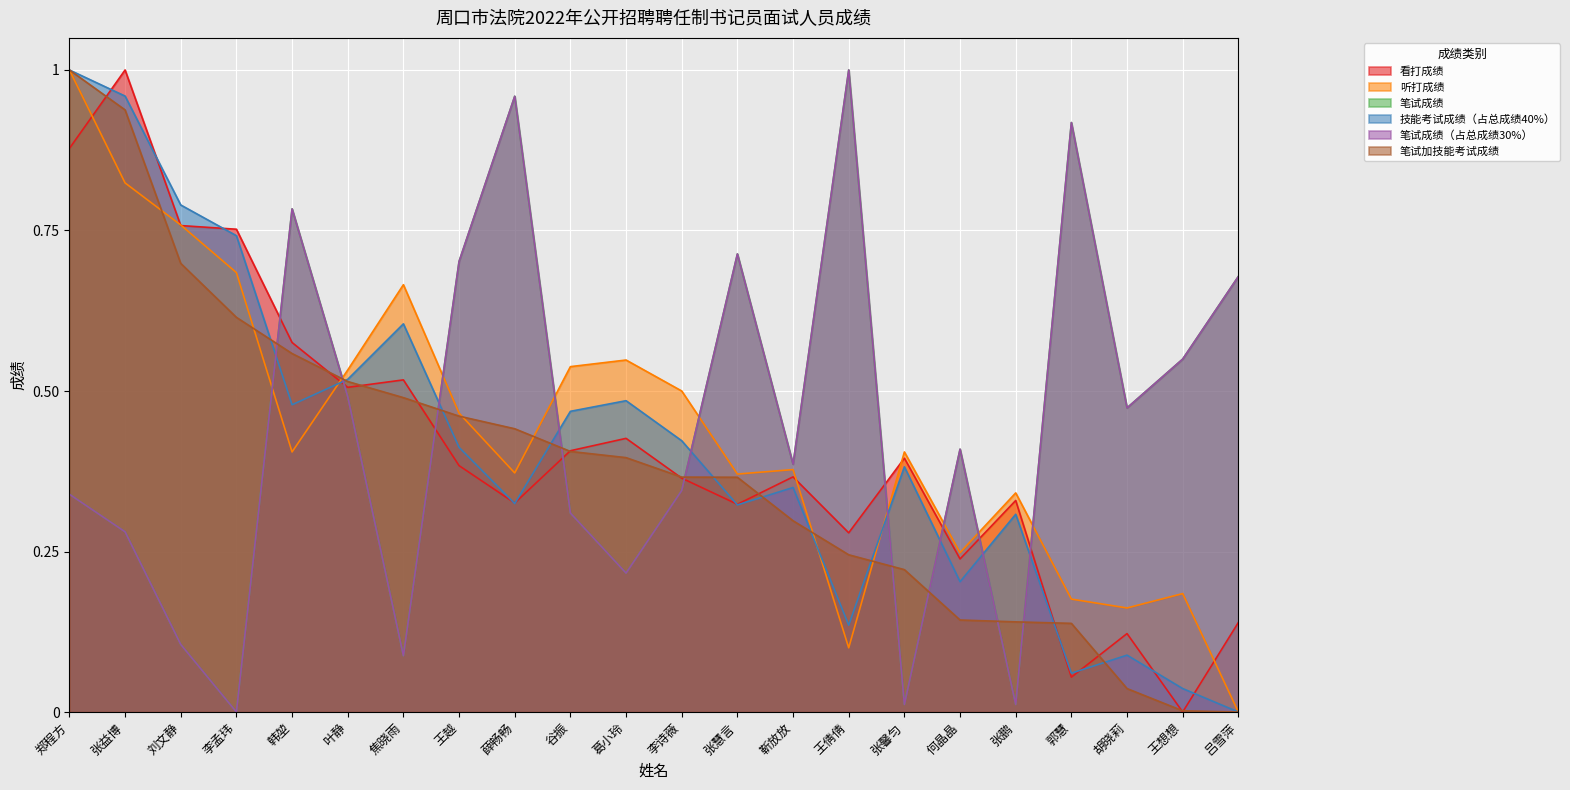

At how many categories does at least one series exceed 0?

22